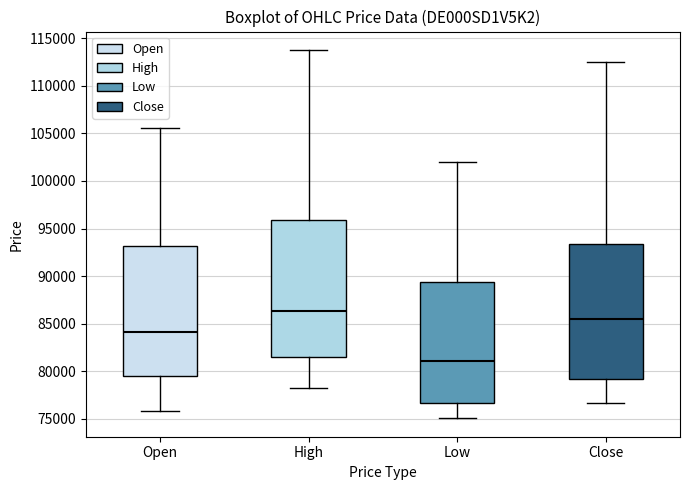

Which box's median line is the highest?

High